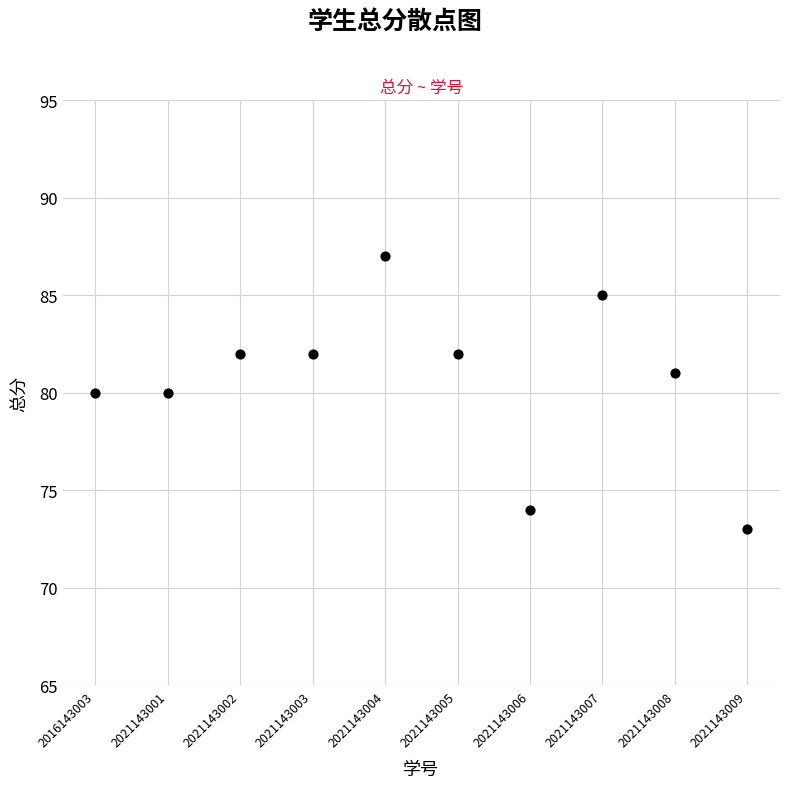

What is the range of Y values (max minus min)?

14